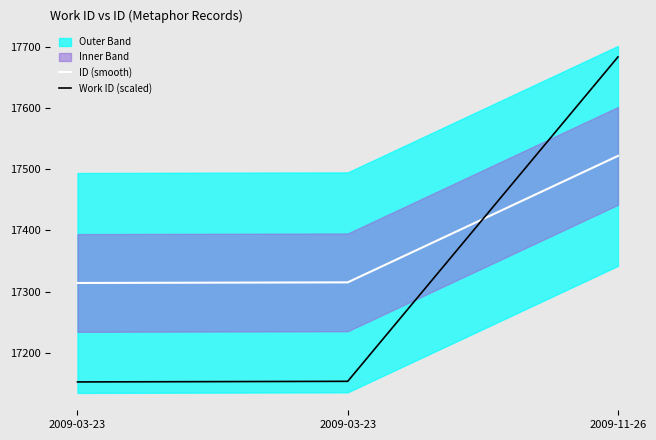

What is the total value across all series at 2009-03-23?

34466